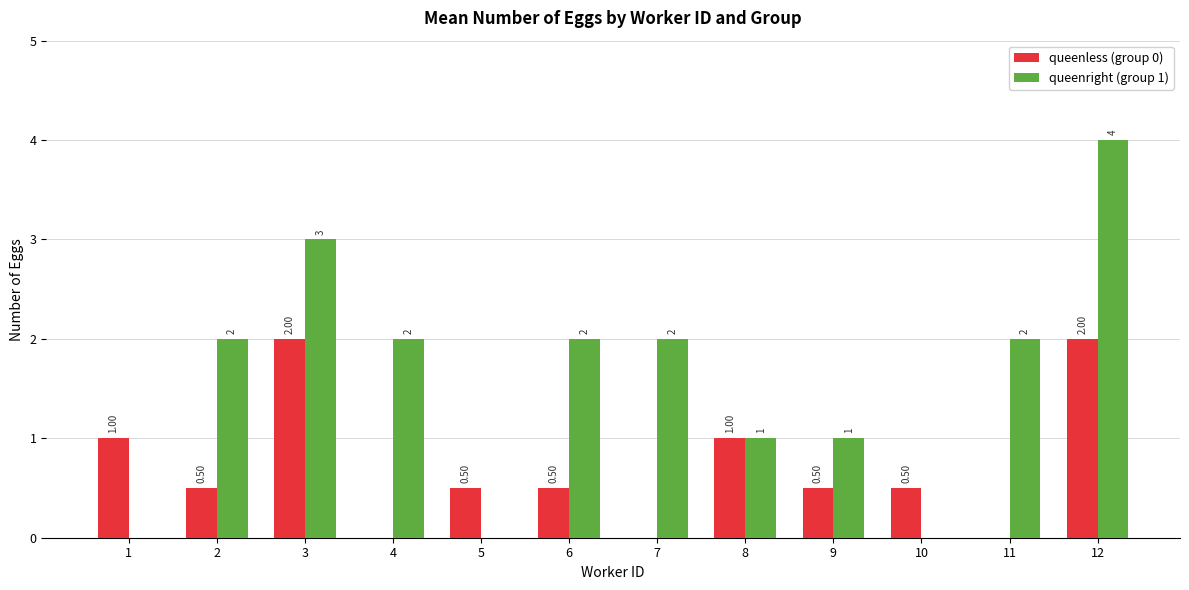

Reading right to left, extract all data points from this chart.

queenless (group 0): 2.0	0.0	0.5	0.5	1.0	0.0	0.5	0.5	0.0	2.0	0.5	1.0
queenright (group 1): 4.0	2.0	0.0	1.0	1.0	2.0	2.0	0.0	2.0	3.0	2.0	0.0